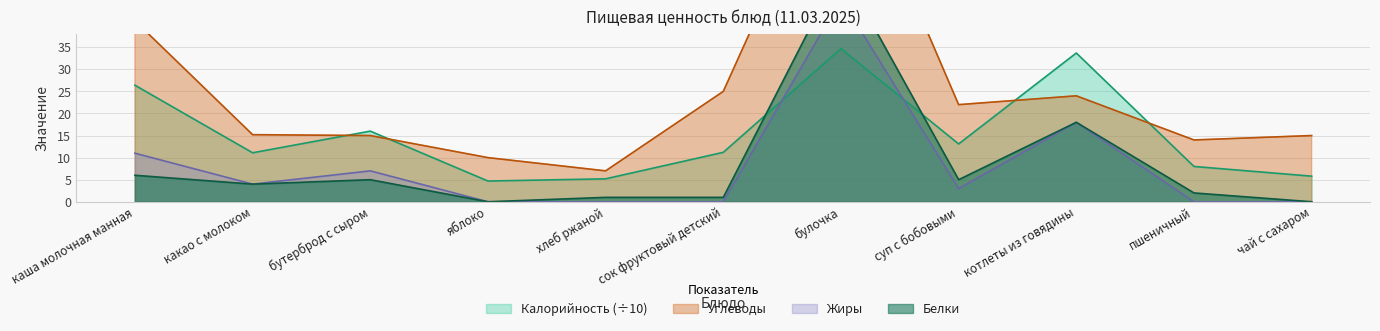

How many lines are shown in the chart?

4